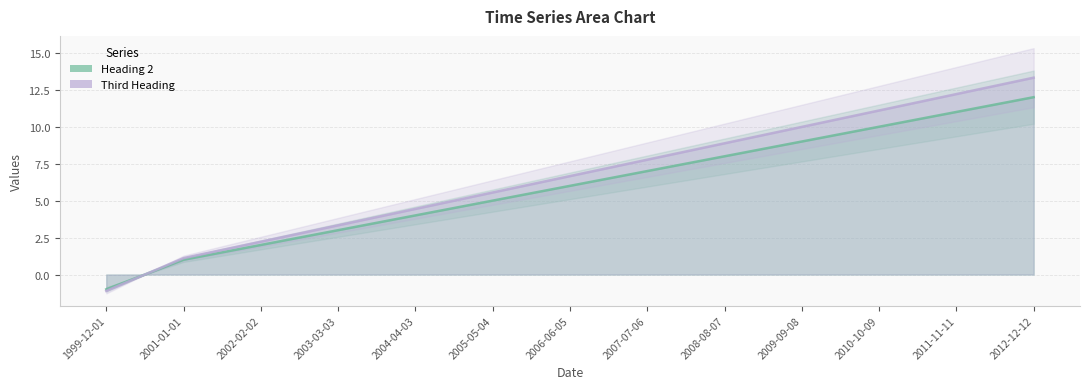

Where does the Third Heading (line) series first go above 6?

2006-06-05